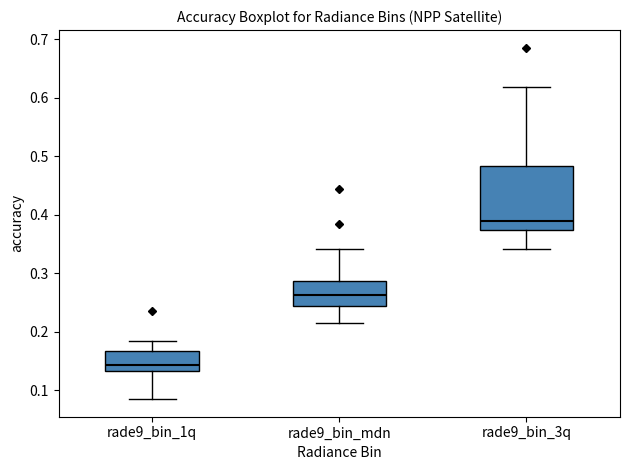

Which box is the tallest, from its lower edge to its upper edge?

rade9_bin_3q